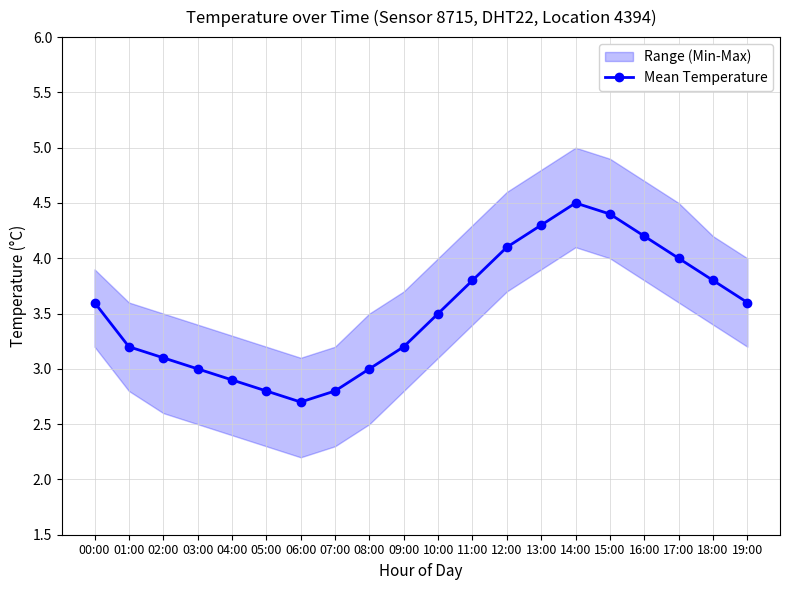

What is the minimum value shown in the chart?

2.7